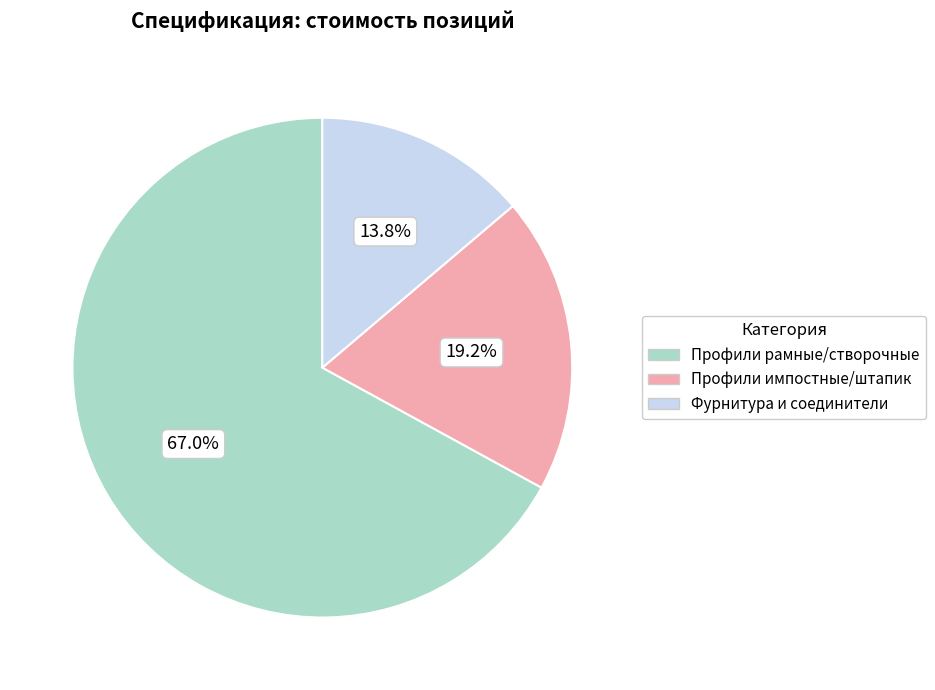

Which has a higher value, Профили рамные/створочные or Профили импостные/штапик?

Профили рамные/створочные